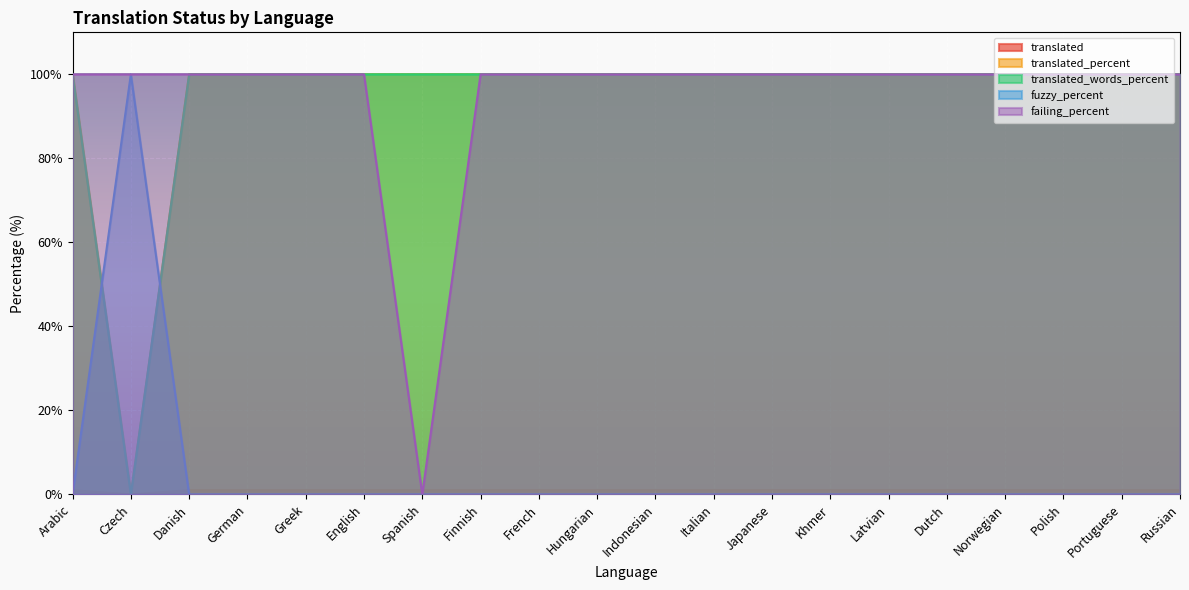

Reading left to right, what are all the values shown in this chart?

translated: 1	0	1	1	1	1	1	1	1	1	1	1	1	1	1	1	1	1	1	1
translated_percent: 100	0	100	100	100	100	100	100	100	100	100	100	100	100	100	100	100	100	100	100
translated_words_percent: 100	0	100	100	100	100	100	100	100	100	100	100	100	100	100	100	100	100	100	100
fuzzy_percent: 0	100	0	0	0	0	0	0	0	0	0	0	0	0	0	0	0	0	0	0
failing_percent: 100	100	100	100	100	100	0	100	100	100	100	100	100	100	100	100	100	100	100	100